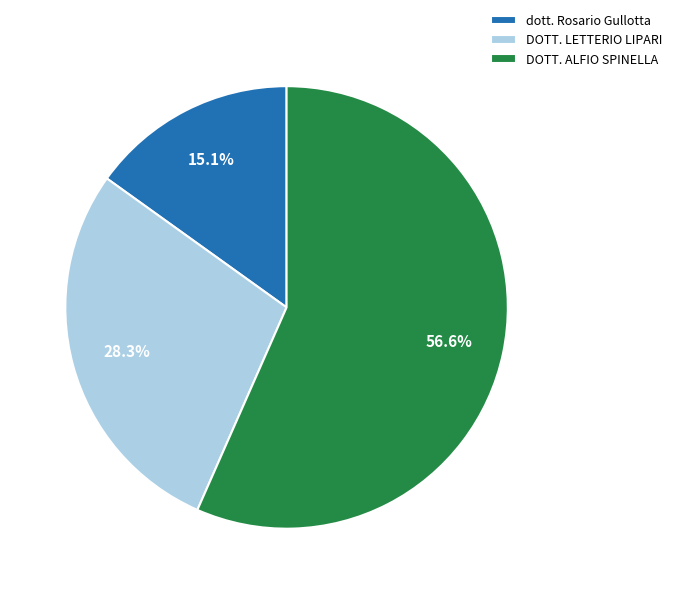

To the nearest percent, what is the difference between the largest and smallest slice percentages?

42%